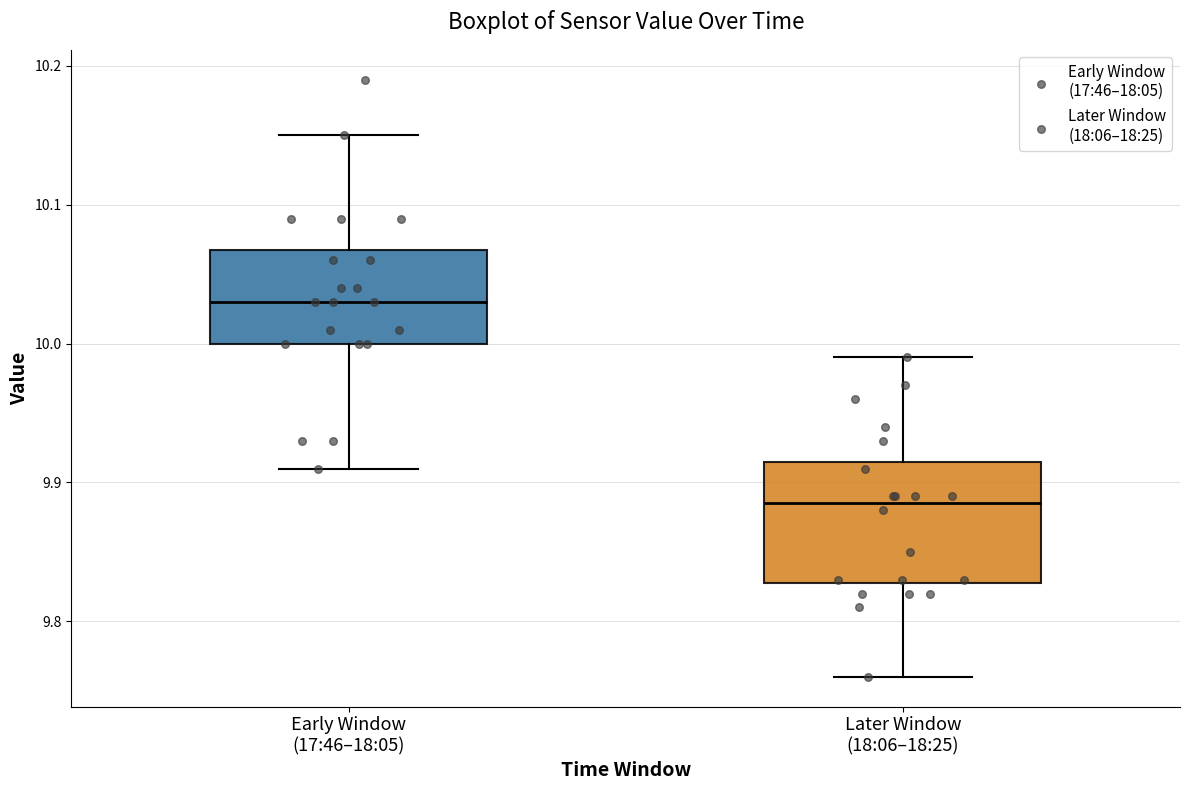

Reading left to right, transcribe this box plot: for each box, give where its median line is, the range the box spans, and where its two whiskers end, as read against the y-axis. The values are not printed on the chart, so give them approximately, as read against the axis.

Early Window (17:46–18:05): median 10.03, box 10.00 to 10.07, whiskers 9.91 to 10.15
Later Window (18:06–18:25): median 9.89, box 9.83 to 9.92, whiskers 9.76 to 9.99